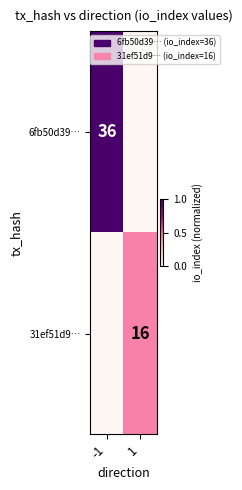

The 31ef51d9… series shows 27 at 1. True or false?

False